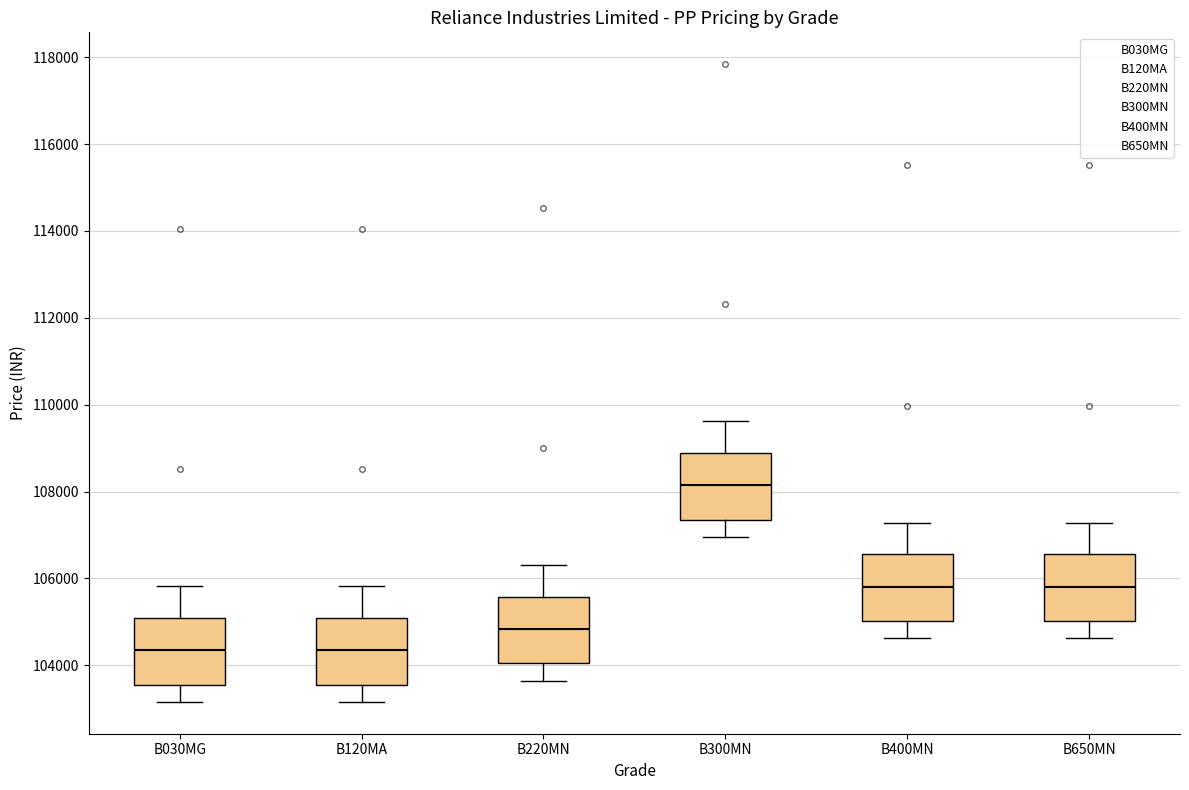

Reading left to right, transcribe this box plot: for each box, give where its median line is, the range the box spans, and where its two whiskers end, as read against the y-axis. The values are not printed on the chart, so give them approximately, as read against the axis.

B030MG: median 104400, box 103600 to 105000, whiskers 103200 to 105800
B120MA: median 104400, box 103600 to 105000, whiskers 103200 to 105800
B220MN: median 104800, box 104000 to 105600, whiskers 103600 to 106400
B300MN: median 108200, box 107400 to 108800, whiskers 107000 to 109600
B400MN: median 105800, box 105000 to 106600, whiskers 104600 to 107200
B650MN: median 105800, box 105000 to 106600, whiskers 104600 to 107200